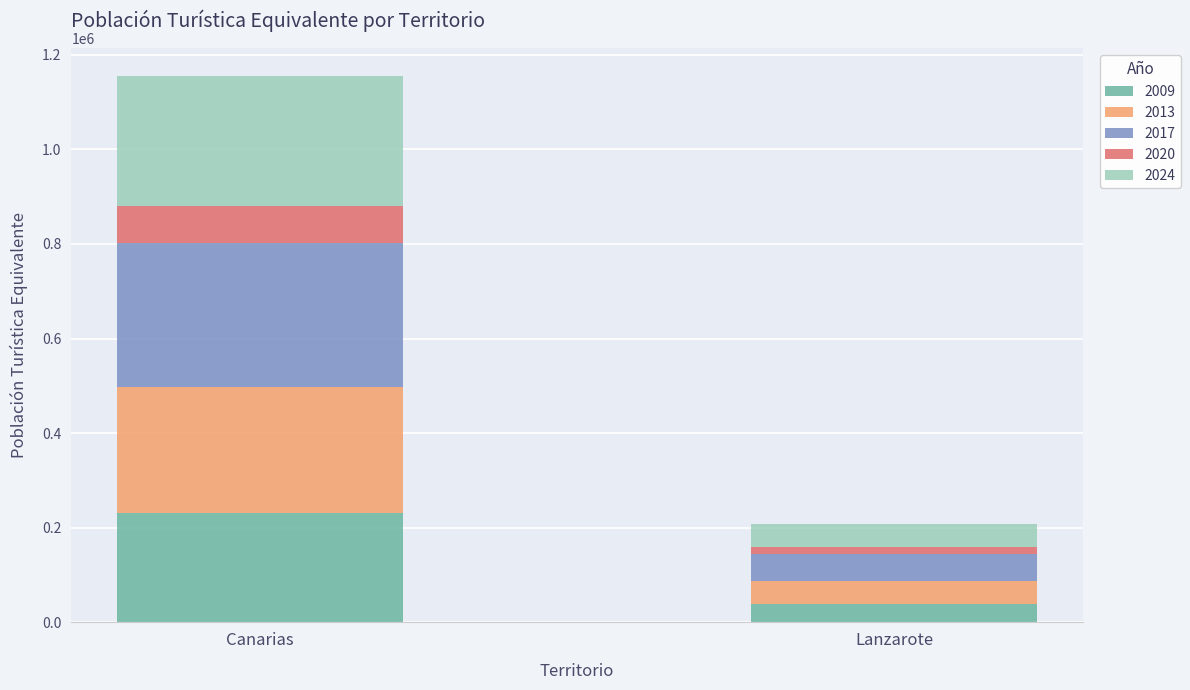

What is the highest value of the 2009 series?

231925.0